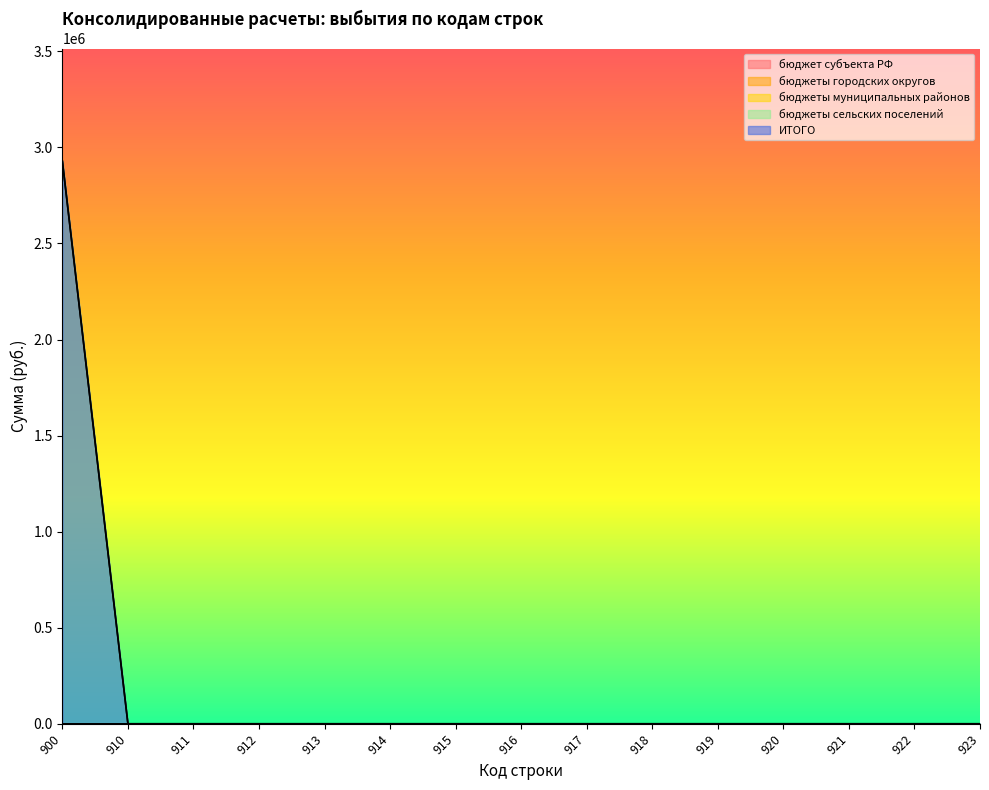

Which series has the widest spread of values?

бюджеты сельских поселений